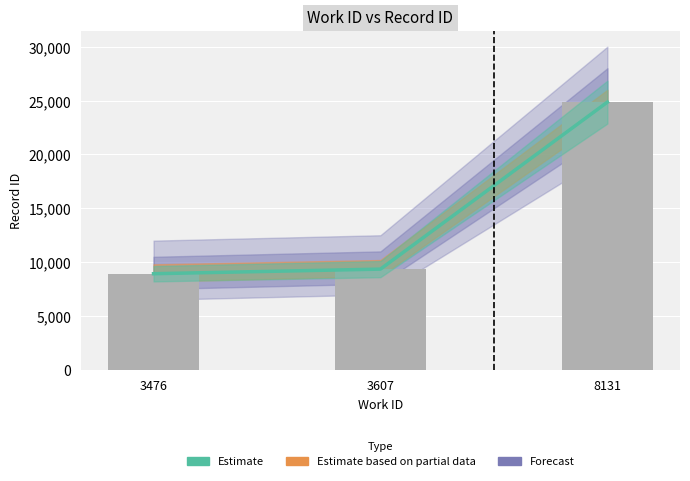

Reading right to left, transcribe all the data shown in this chart.

8131=24856	3607=9356	3476=8929